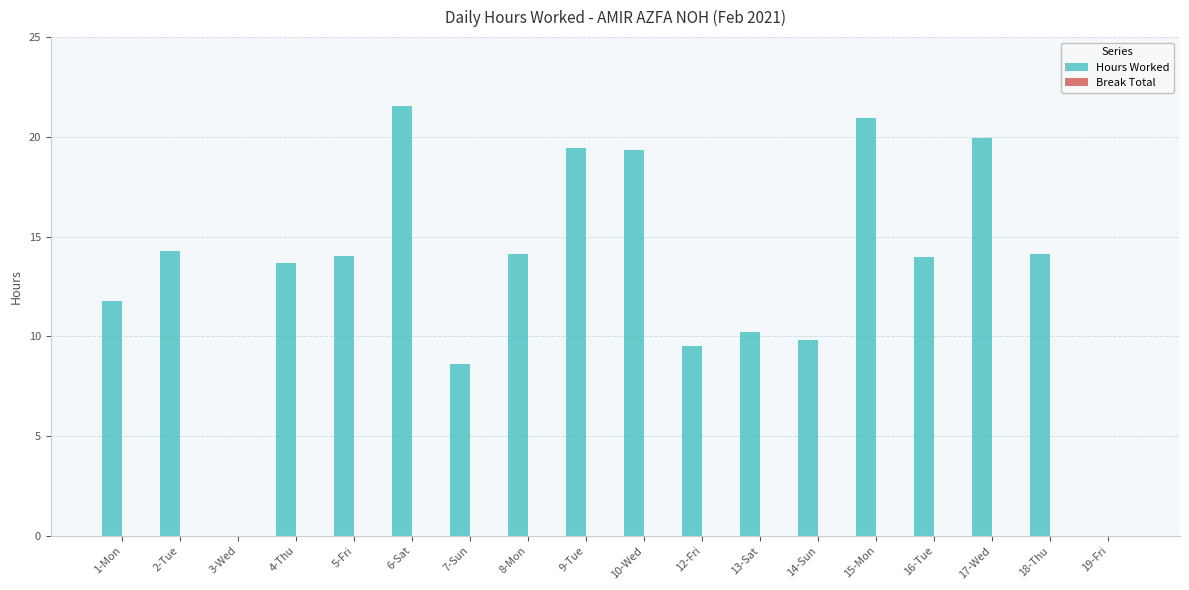

What is the ratio of the value at 6-Sat to the value at 18-Thu?

1.5